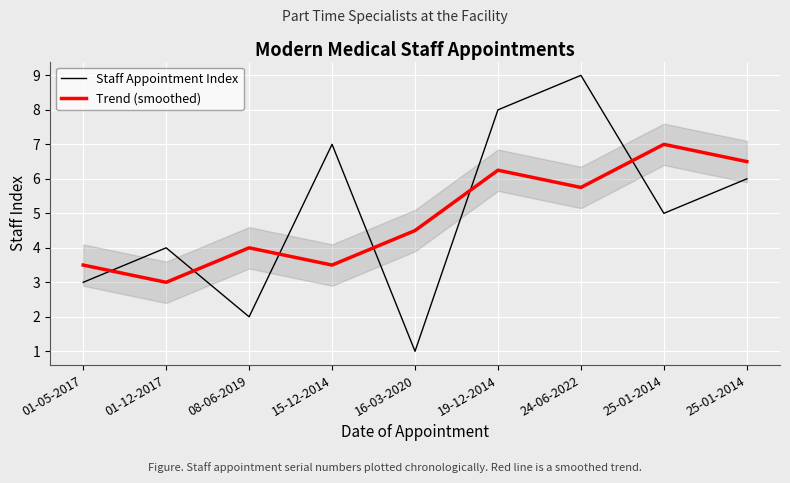

In Staff Appointment Index, how many points are lower than both neighbors (excluding endpoints)?

3